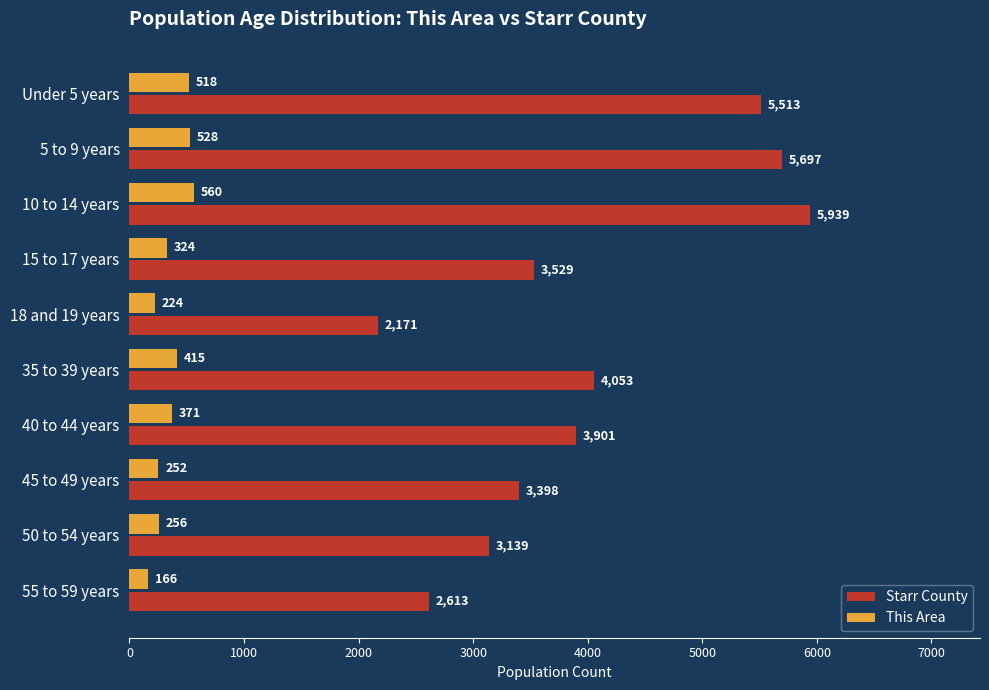

What are all the series names shown in the legend?

Starr County, This Area